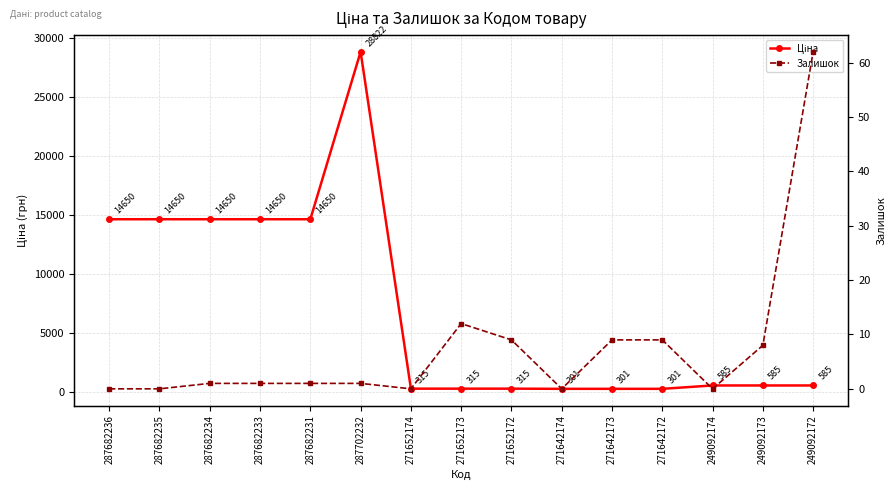

Which series has the largest range (max minus min)?

Ціна